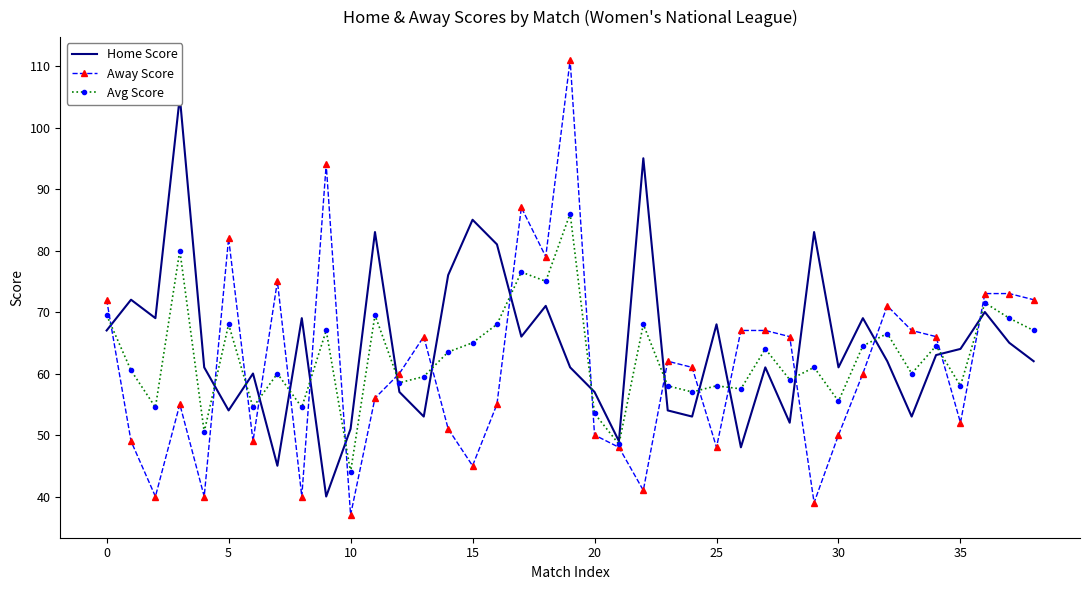

Which category has the lowest value in the Away Score series?

10